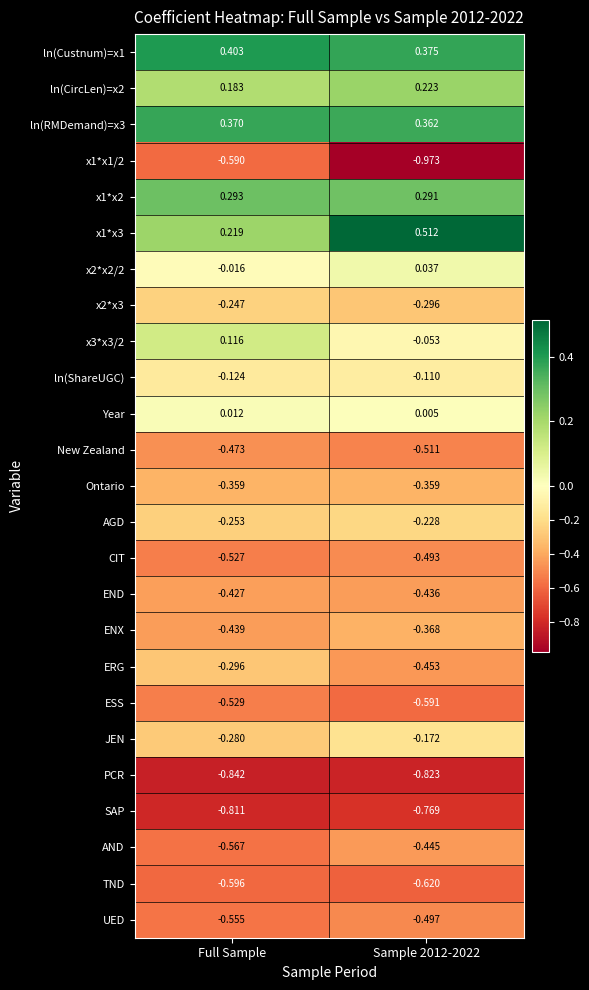

Is the value of x1*x3 at Full Sample greater than the value of x2*x3 at Full Sample?

Yes